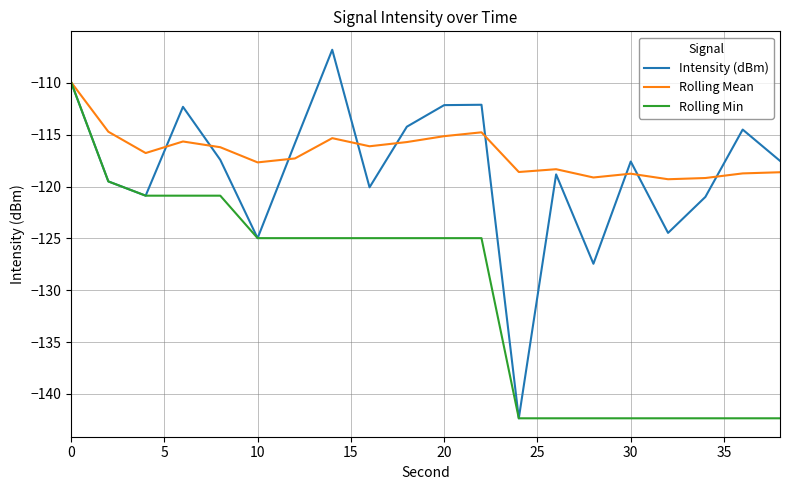

What is the maximum value shown in the chart?

-106.8